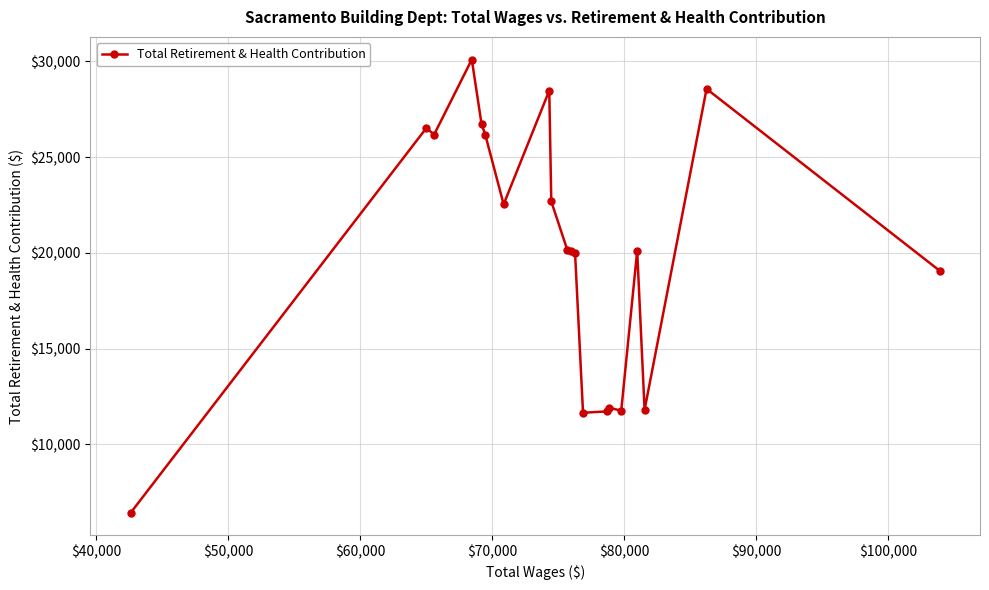

What is the maximum value shown in the chart?

30098